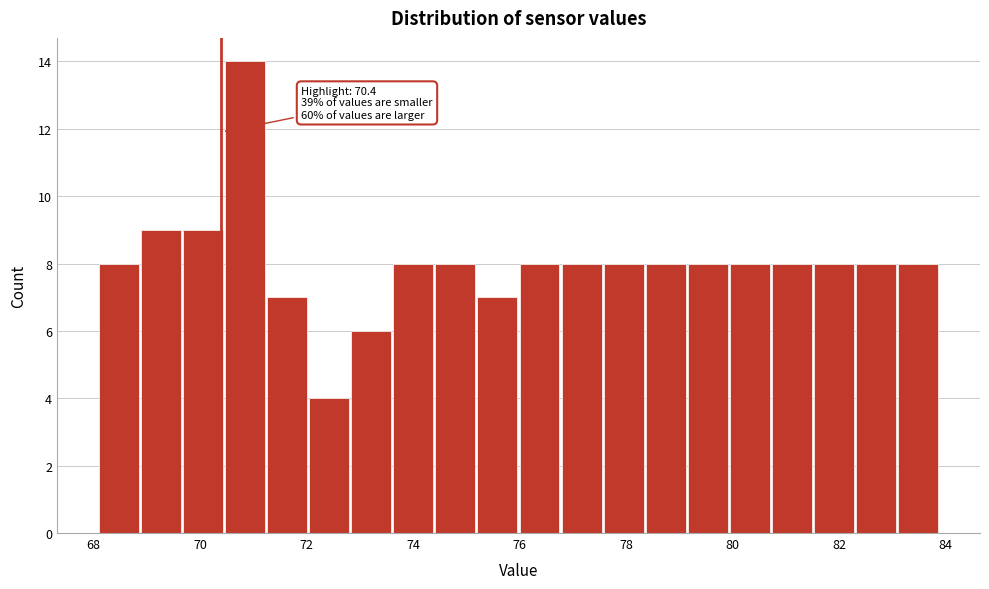

Around what value on the x-axis is the tallest bar? Give the approximate position of its centre, as read against the axis.

70.8